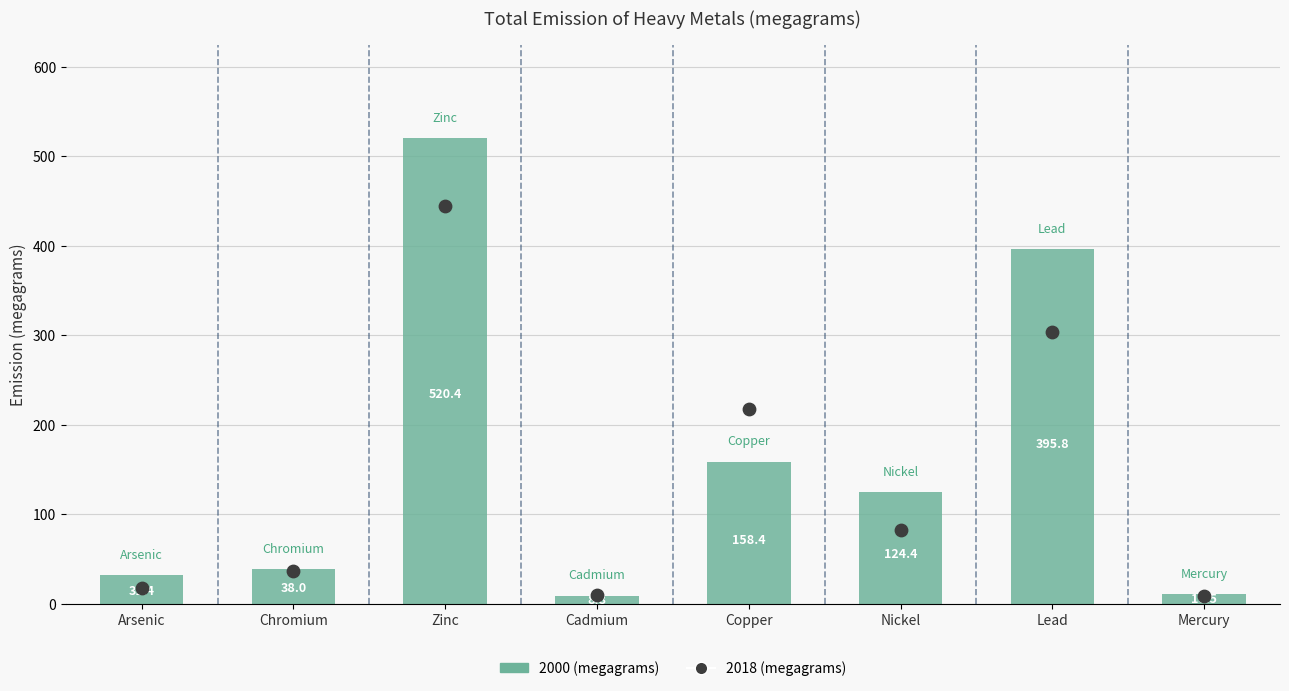

Is the value of 2017 at Nickel greater than the value of 2005 at Copper?

No